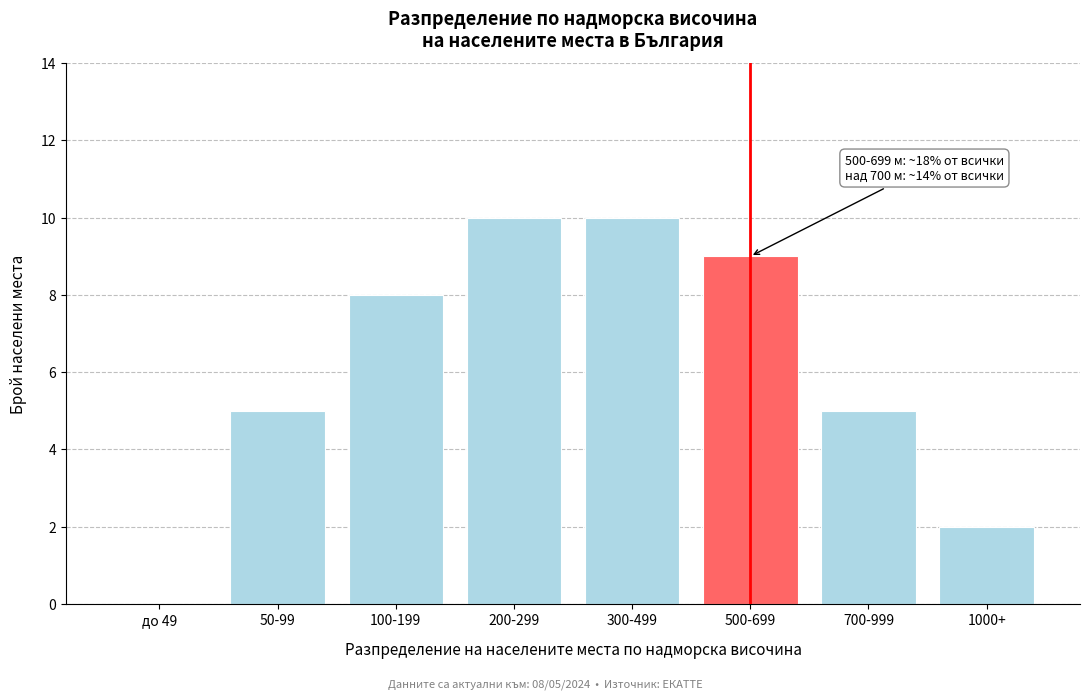

Reading left to right, what are all the values shown in this chart?

до 49=0	50-99=5	100-199=8	200-299=10	300-499=10	500-699=9	700-999=5	1000+=2